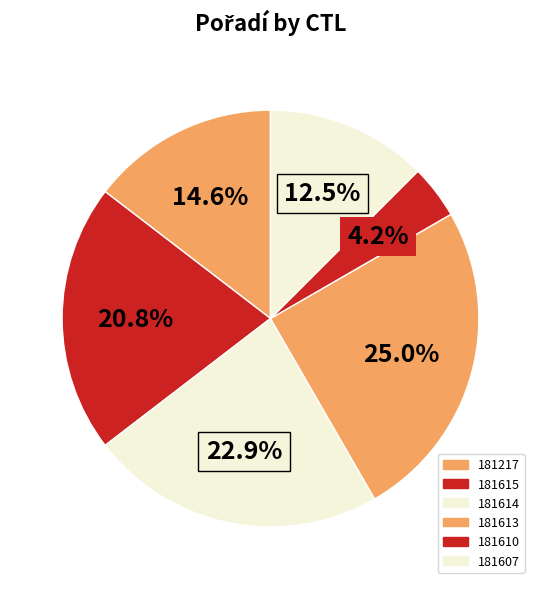

What portion of the pie excludes 181615?

79.2%